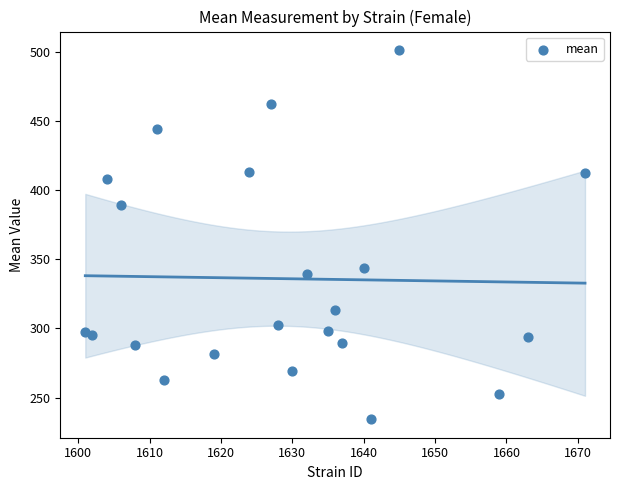

What is the range of Y values (max minus min)?

266.7